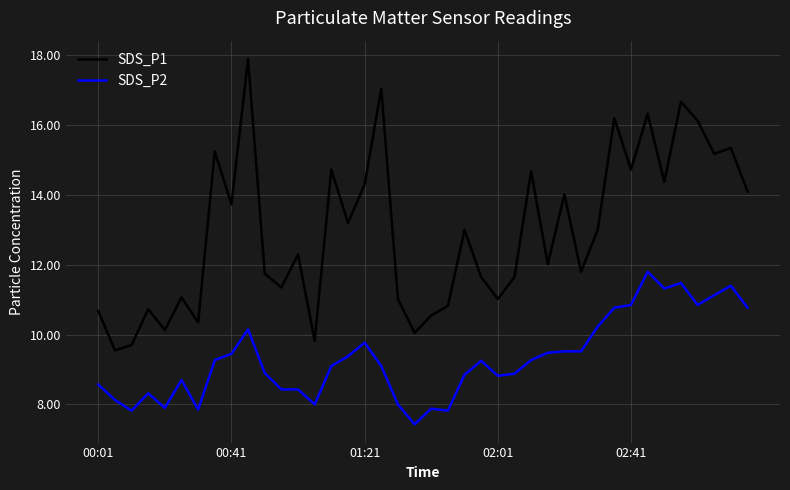

Which series has the widest spread of values?

SDS_P1